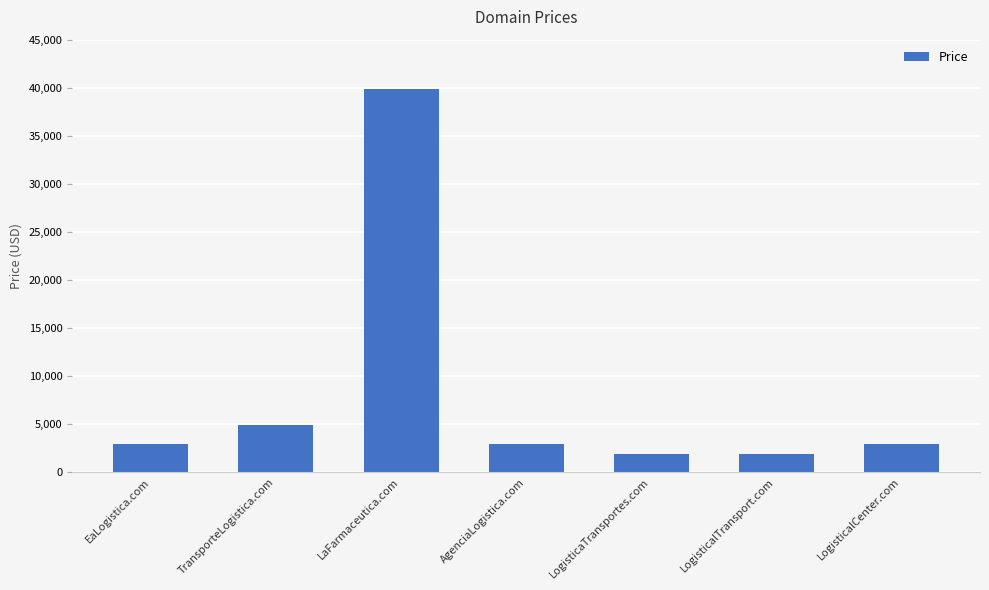

Which has a higher value, LaFarmaceutica.com or TransporteLogistica.com?

LaFarmaceutica.com